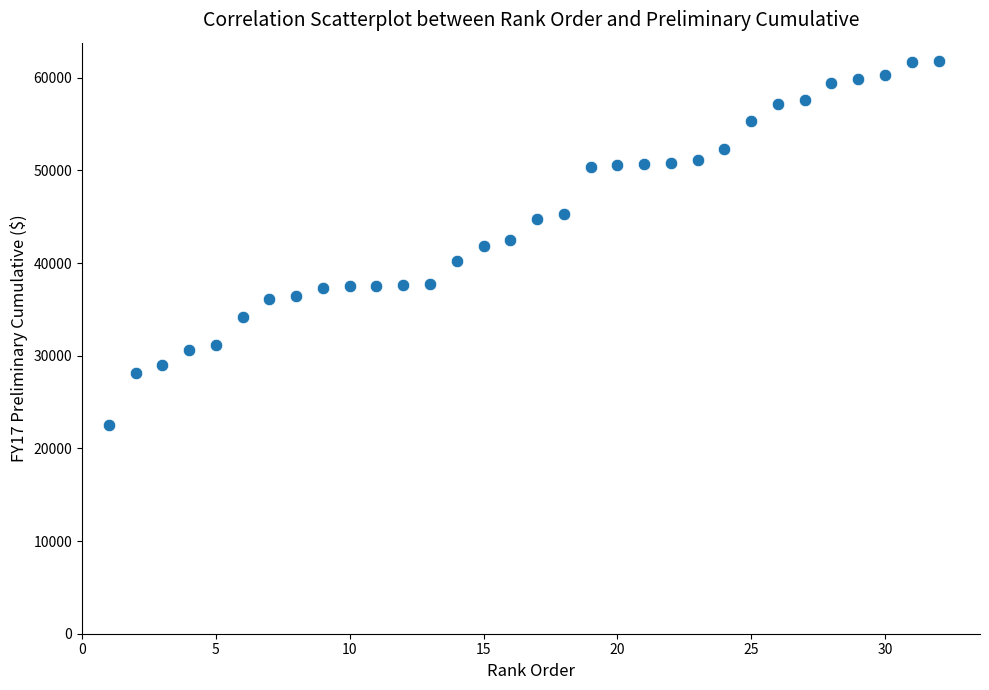

What is the range of Y values (max minus min)?

39275